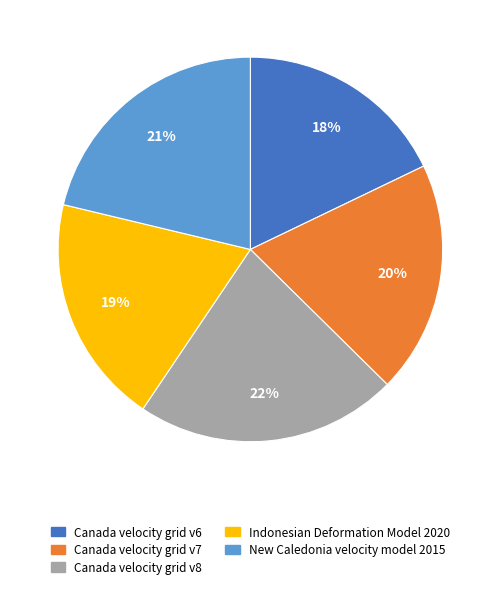

Count the number of slices in the pie.

5